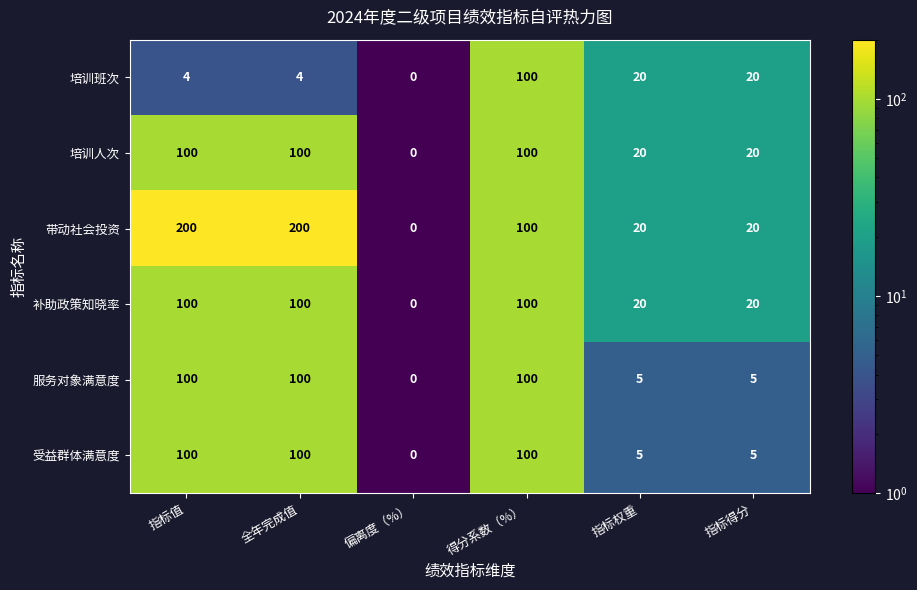

What is the difference between the maximum and second lowest values in the 补助政策知晓率 series?

80